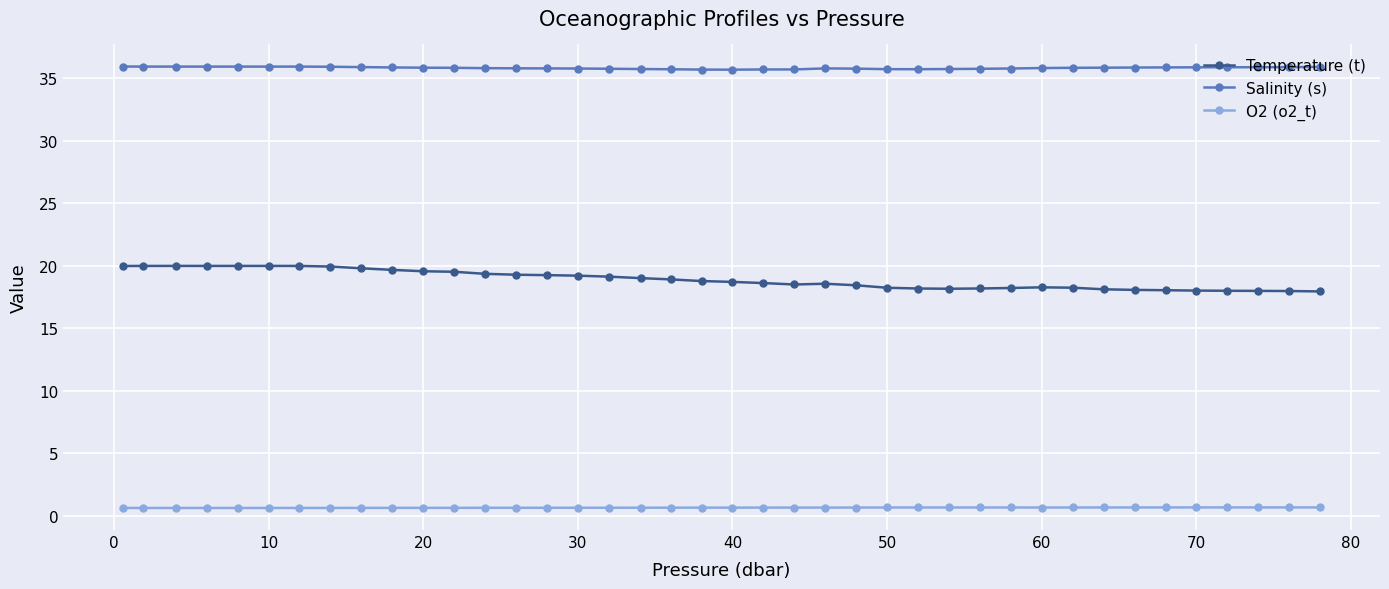

Which series has the largest total across all categories?

Salinity (s)